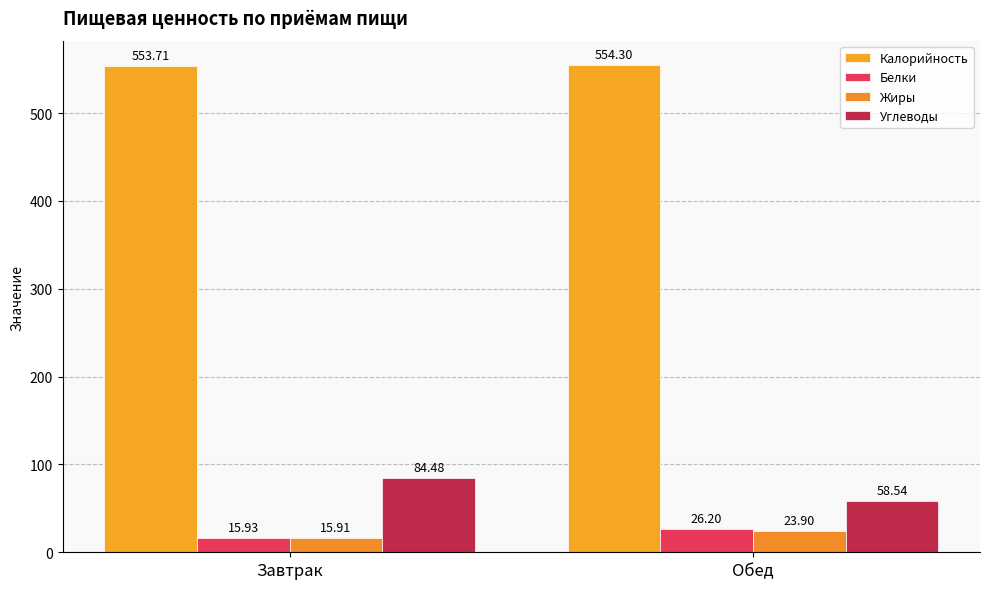

How many bars are there in each group?

4